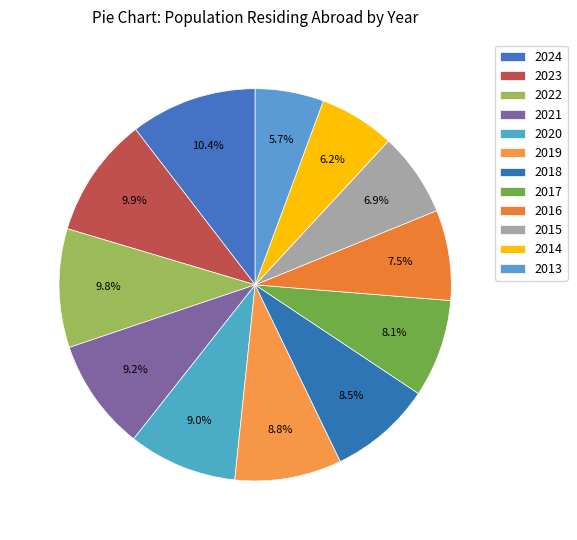

Count the number of slices in the pie.

12